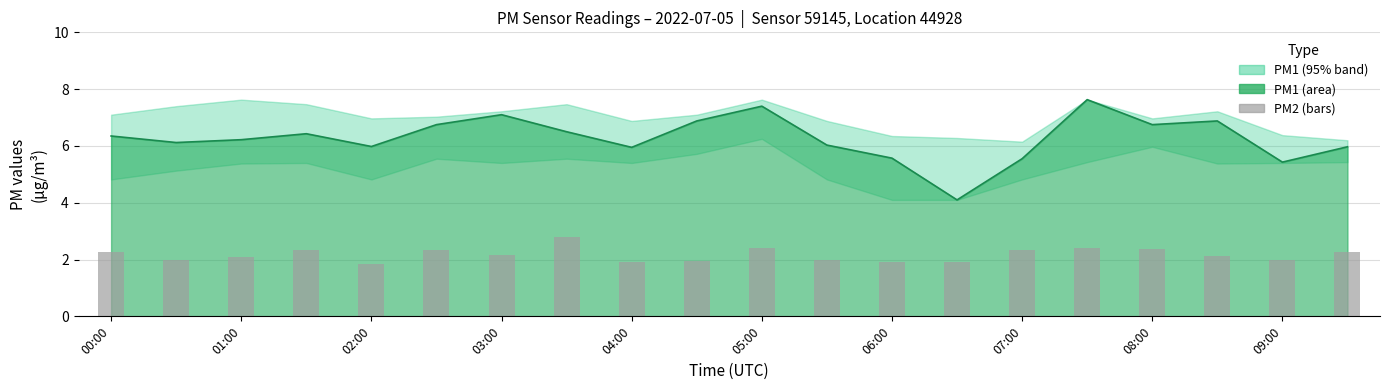

How many data points are less than 2?

7